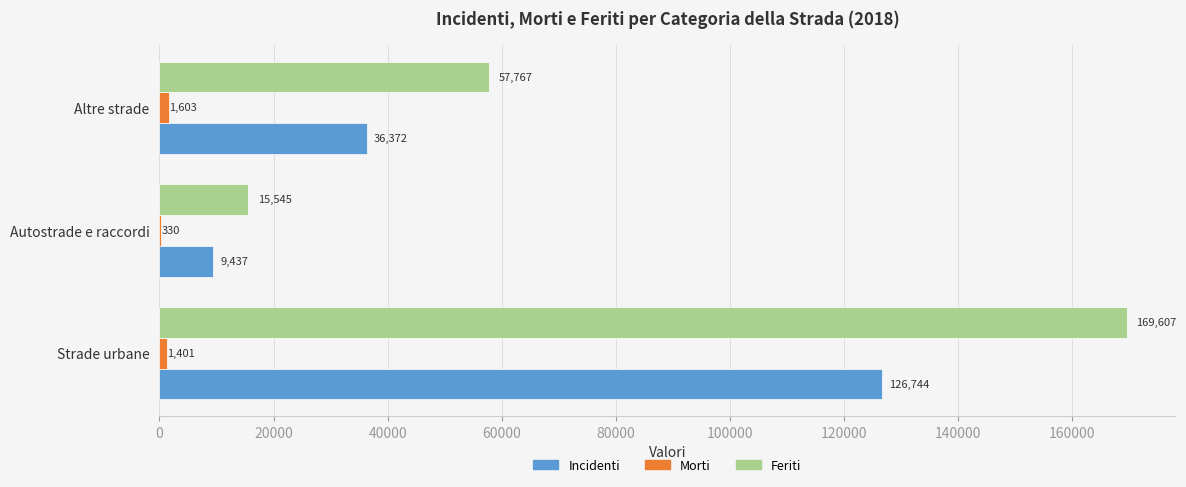

Which category has the highest value in the Incidenti series?

Strade urbane